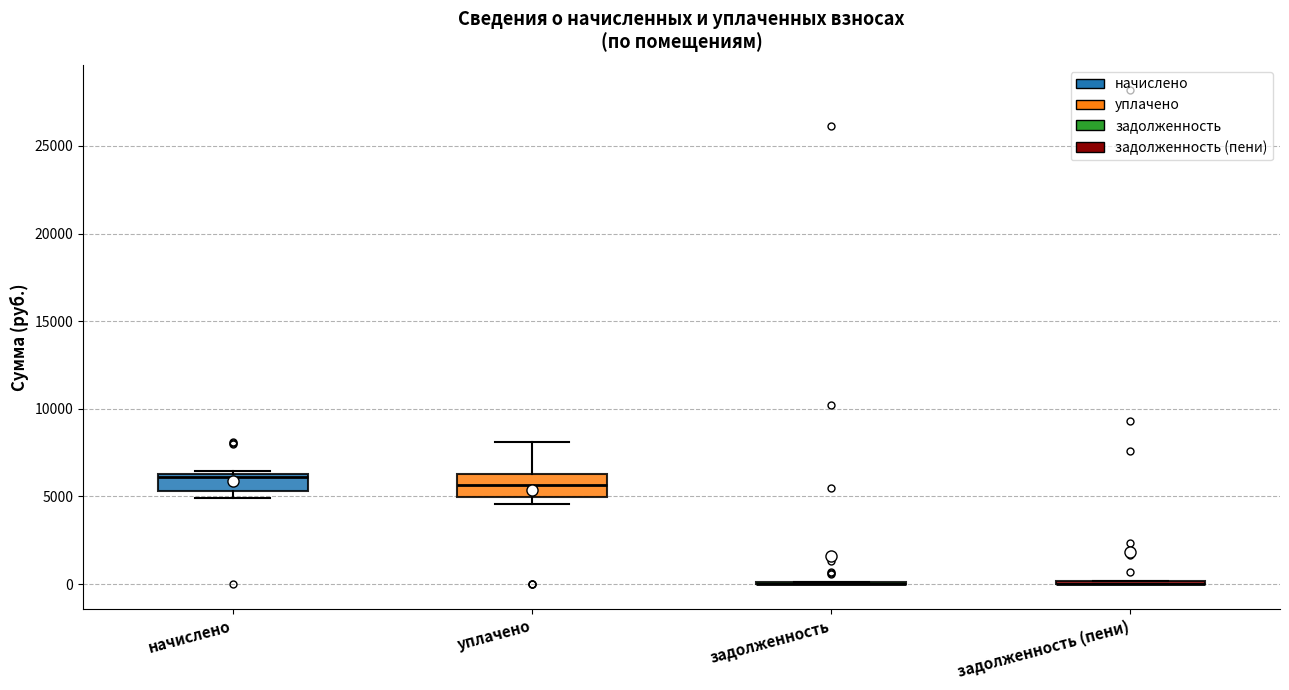

Reading left to right, transcribe this box plot: for each box, give where its median line is, the range the box spans, and where its two whiskers end, as read against the y-axis. The values are not printed on the chart, so give them approximately, as read against the axis.

начислено: median 6000, box 5500 to 6500, whiskers 5000 to 6500 (just above the box's upper edge)
уплачено: median 5500, box 5000 to 6500, whiskers 4500 to 8000
задолженность: box collapsed to a line at 0, whiskers 0 to 0
задолженность (пени): box collapsed to a line at 0, whiskers 0 to 0